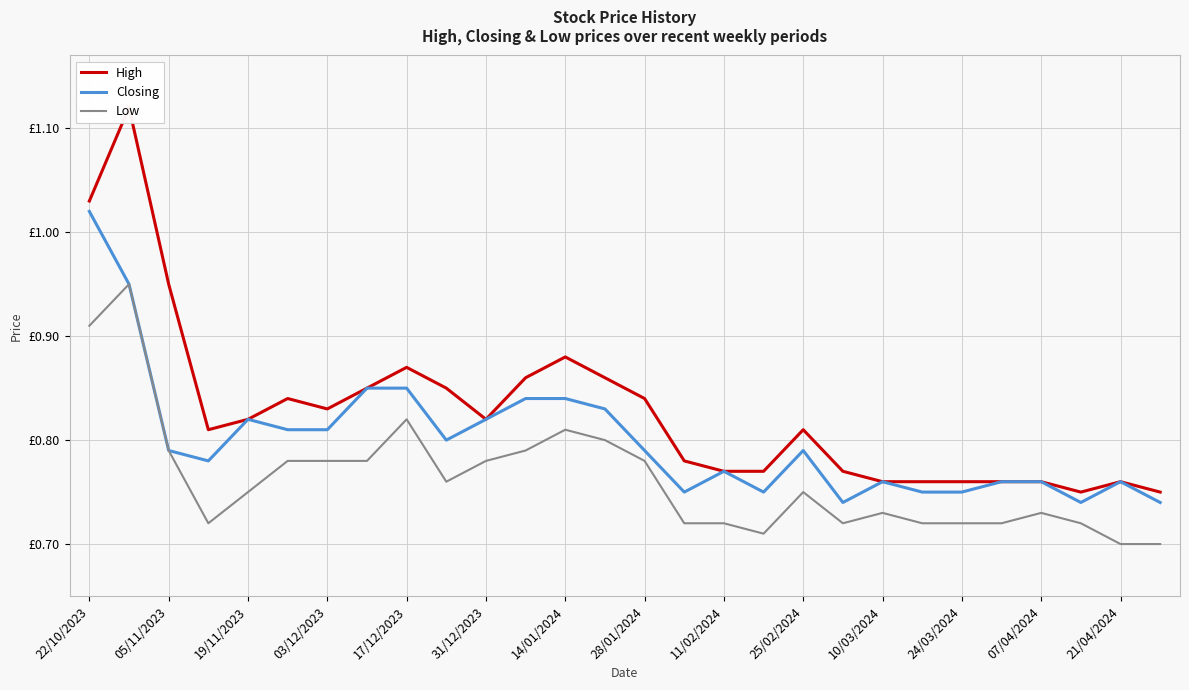

True or false: Low has a value of 0.7 at 24/03/2024.

True